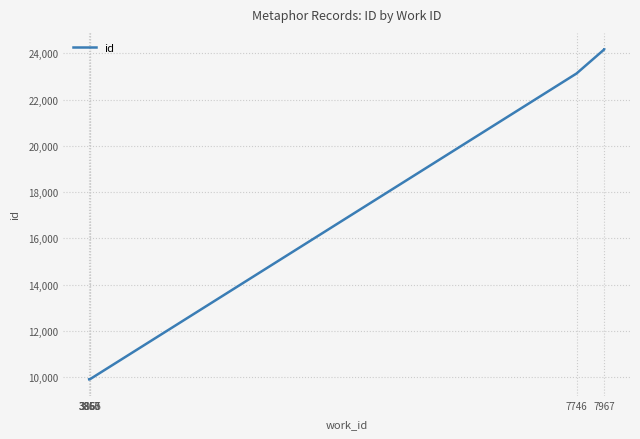

Reading left to right, extract all data points from this chart.

9907	9909	9910	9912	9914	9915	9918	23132	24173	24174